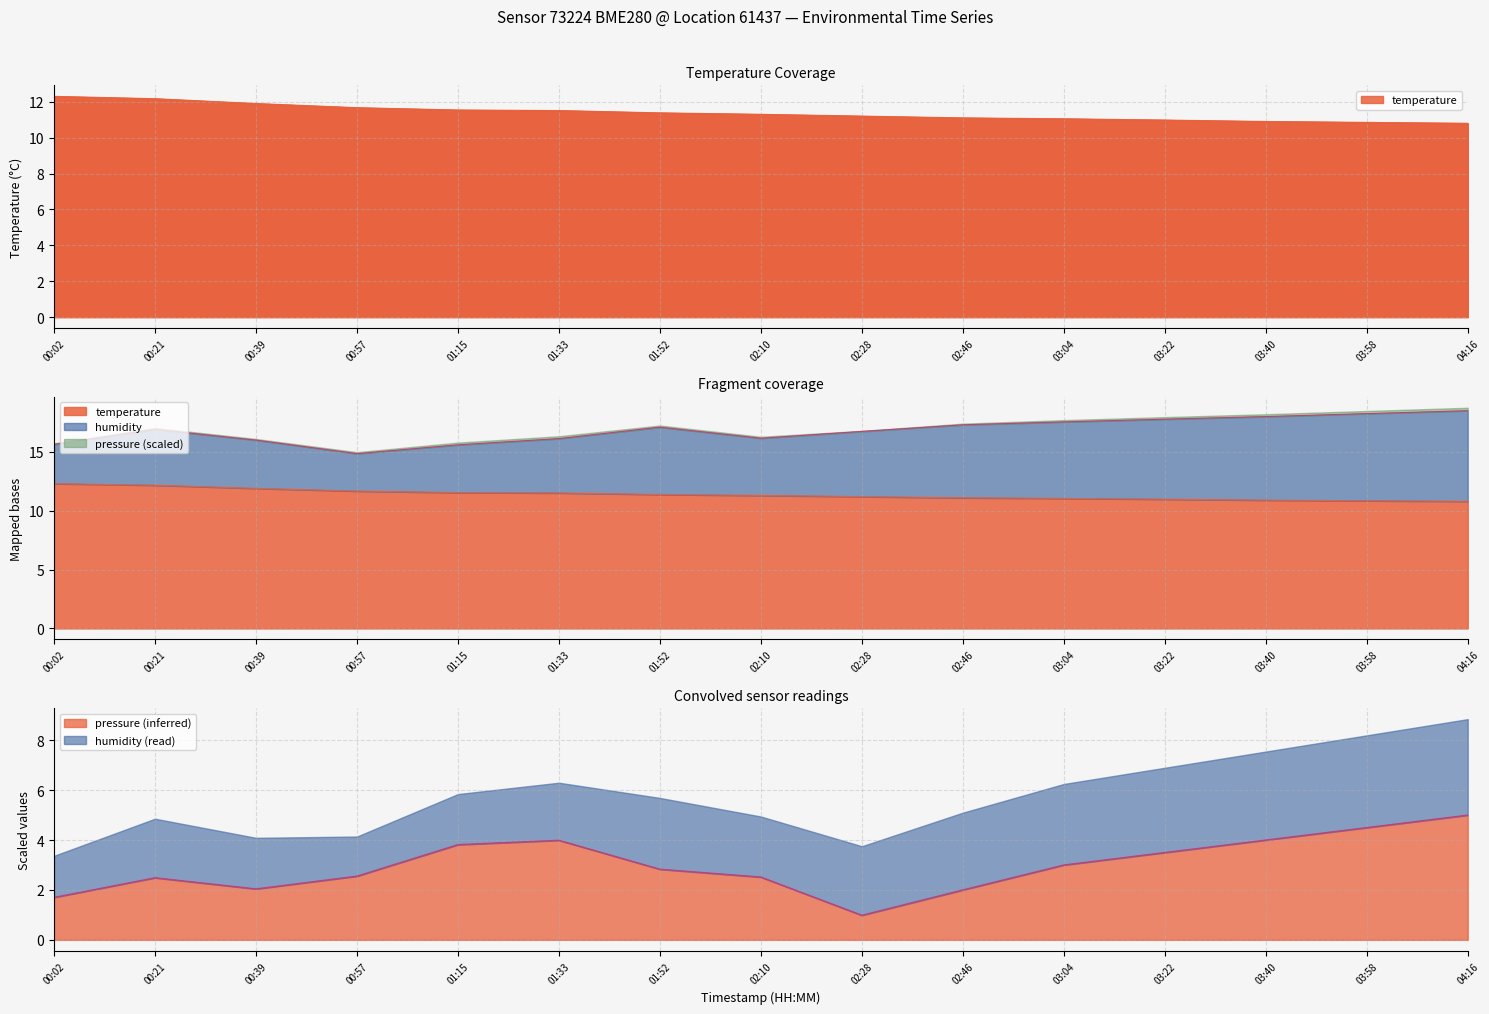

The value of temperature at 03:22 is 16.6. True or false?

False